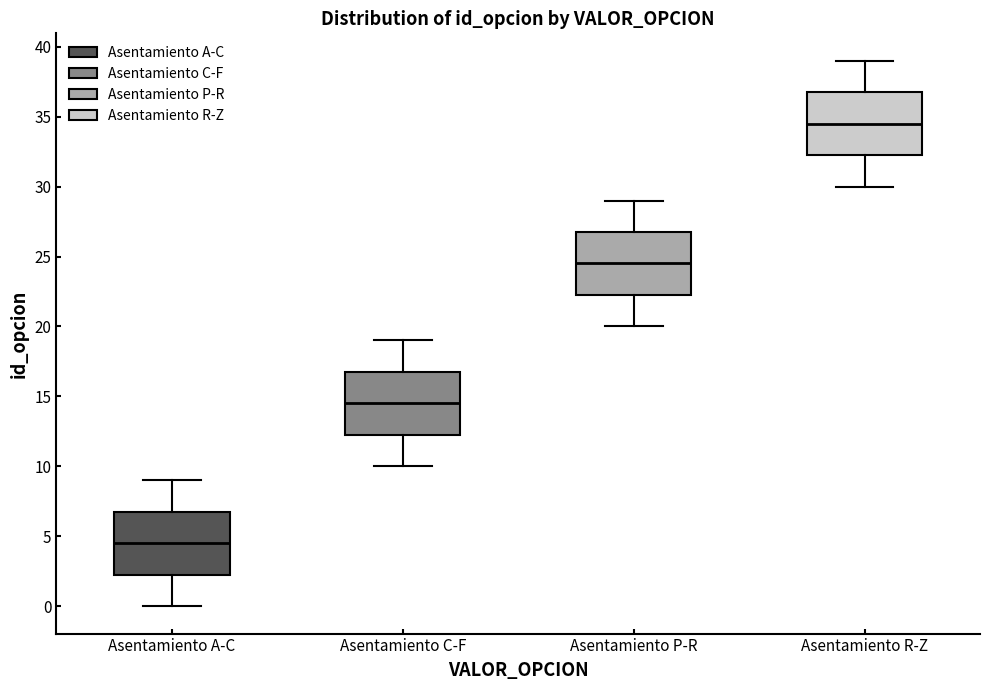

Reading left to right, read every box against the y-axis: the position of its median line, the range the box covers, and the ends of its whiskers. The values are not printed on the chart, so give them approximately, as read against the axis.

Asentamiento A-C: median 4.5, box 2.5 to 7.0, whiskers 0.0 to 9.0
Asentamiento C-F: median 14.5, box 12.5 to 17.0, whiskers 10.0 to 19.0
Asentamiento P-R: median 24.5, box 22.5 to 27.0, whiskers 20.0 to 29.0
Asentamiento R-Z: median 34.5, box 32.5 to 37.0, whiskers 30.0 to 39.0